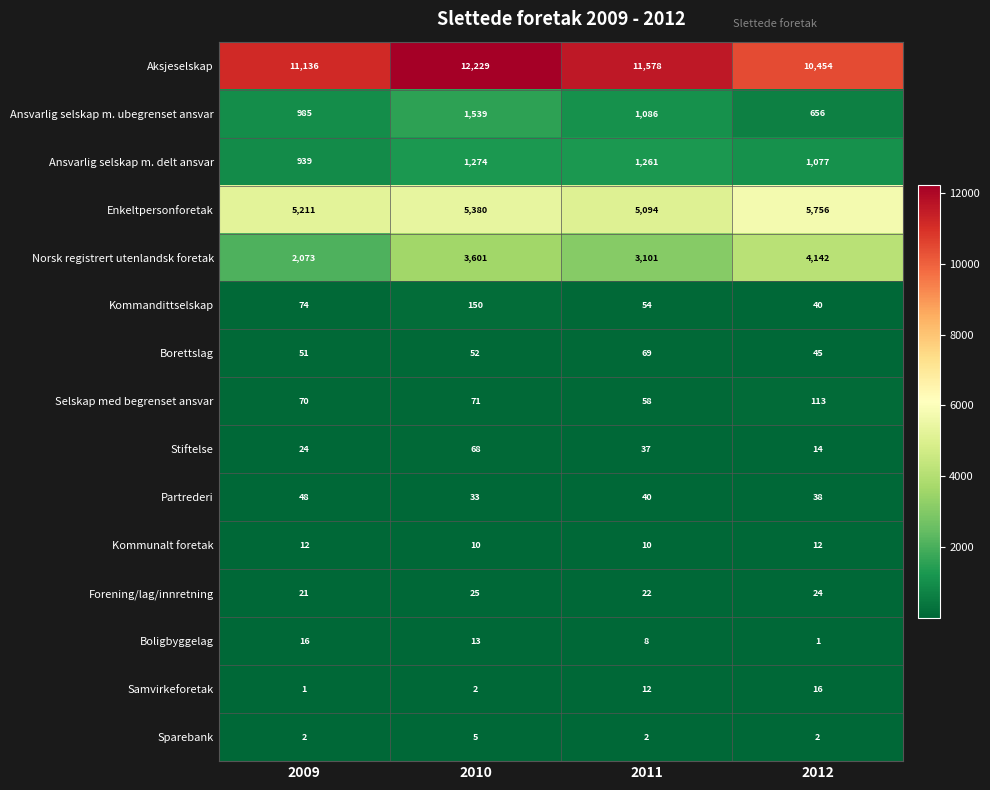

Is it true that Kommunalt foretak equals 13 at 2010?

False